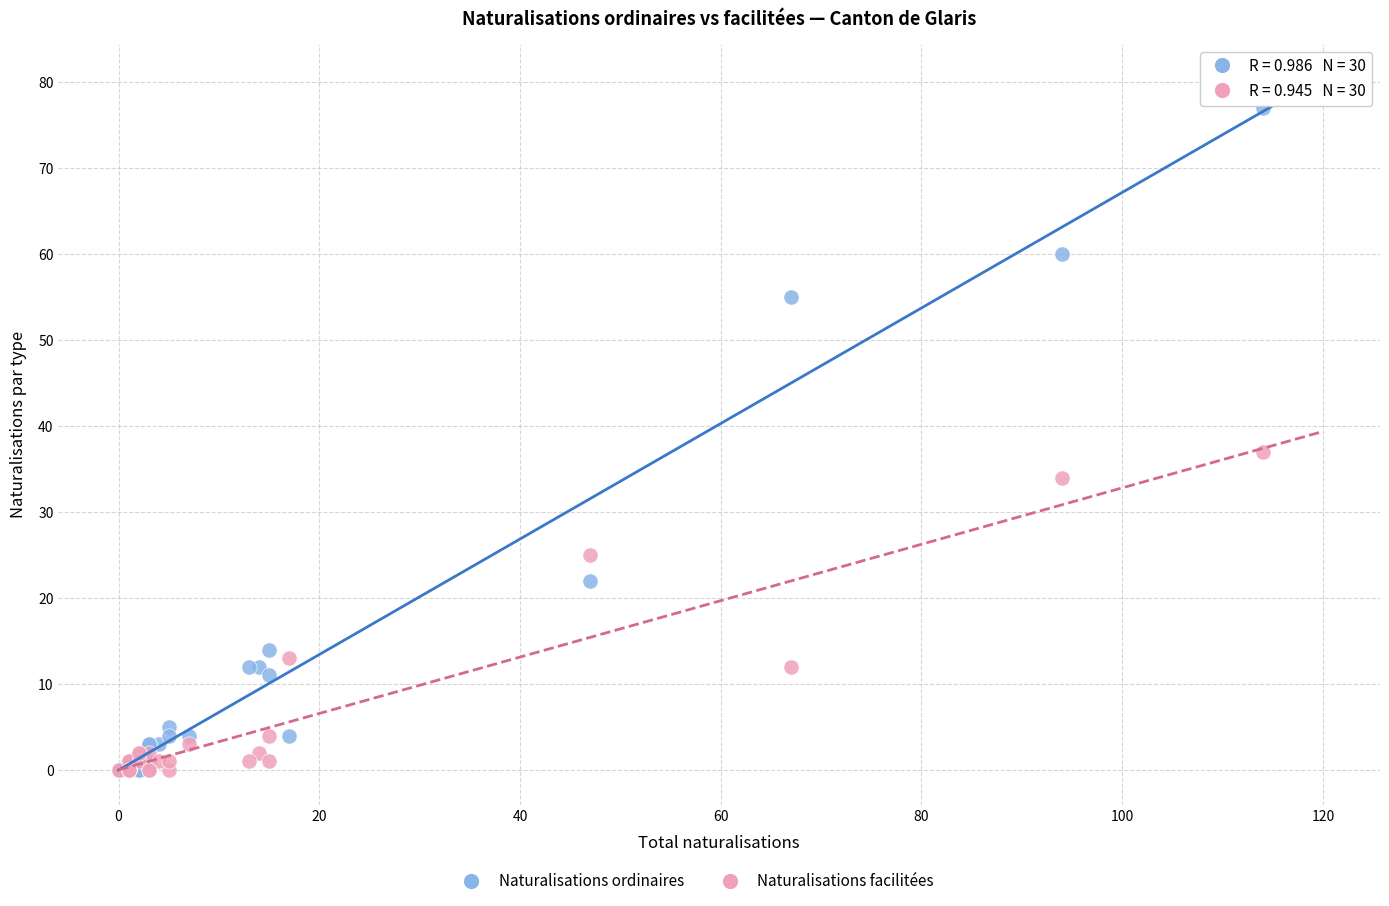

Across all series, what Y value is closest to 38?

37